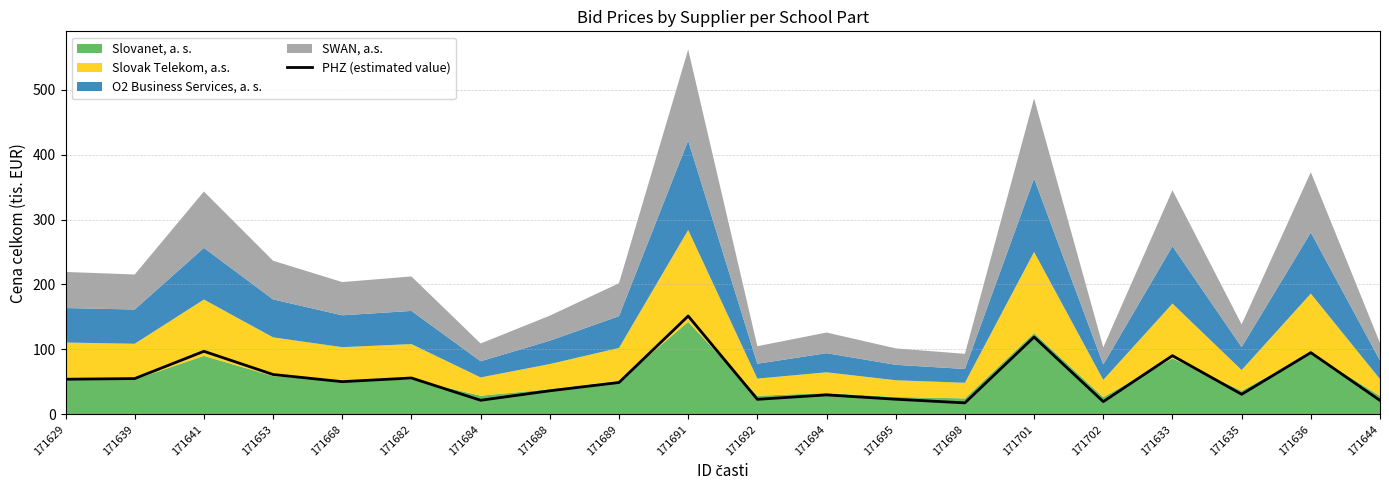

Read the value at 171698.

17.8